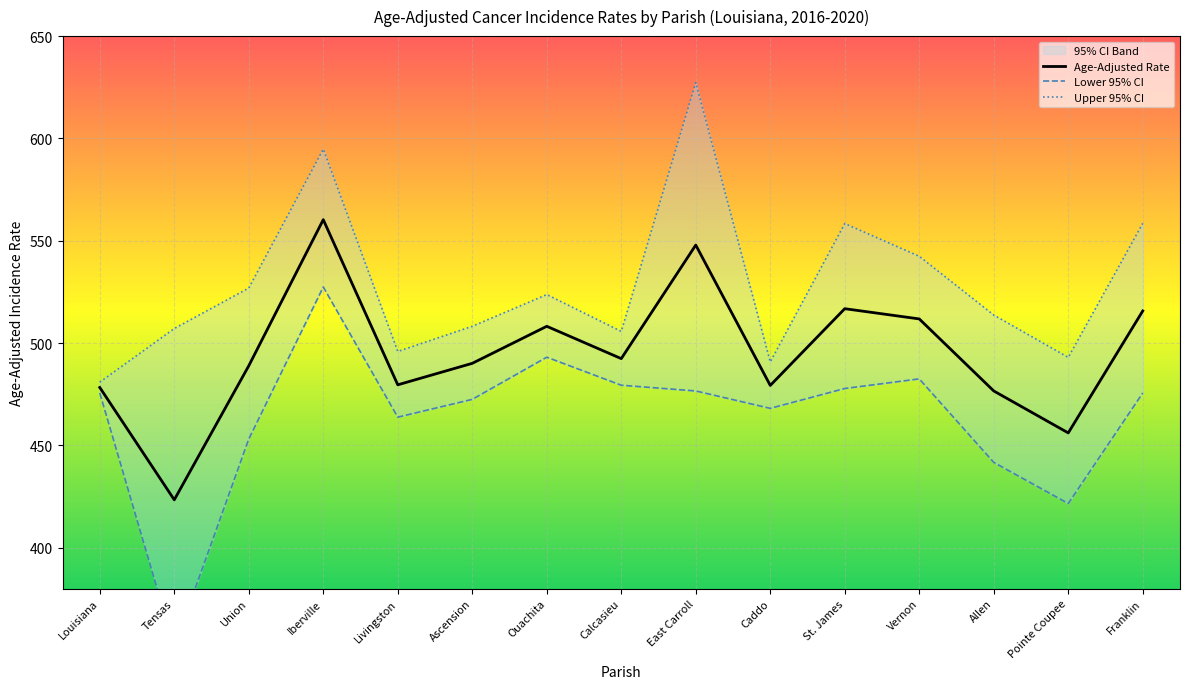

What is the approximate value of Age-Adjusted Rate at Livingston?

479.6